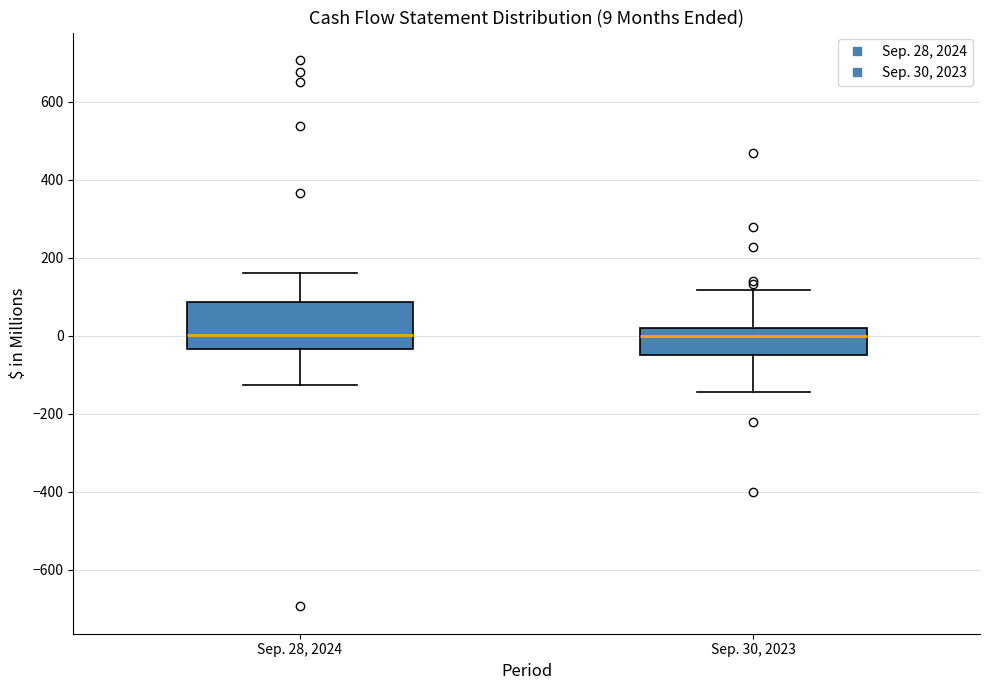

Which box is the tallest, from its lower edge to its upper edge?

Sep. 28, 2024